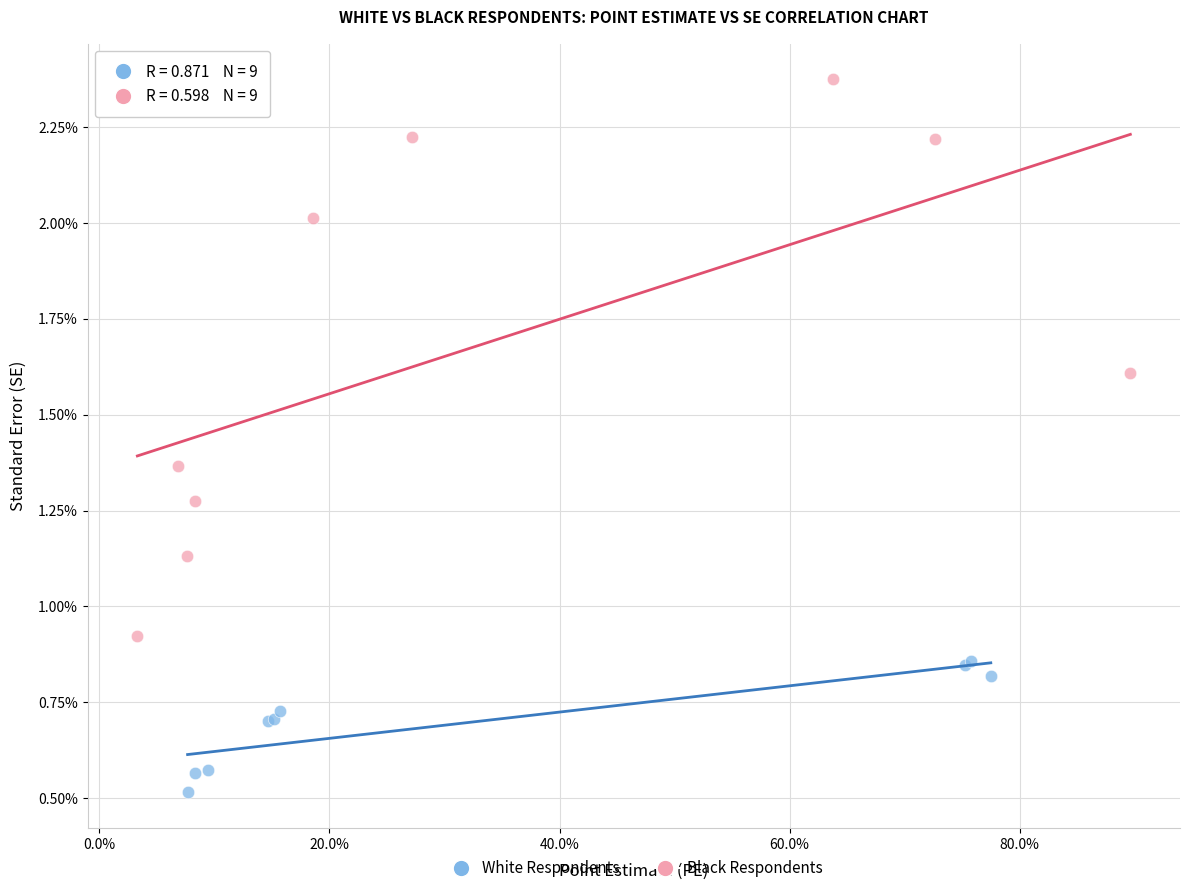

What are all the series names shown in the legend?

White Respondents, Black Respondents